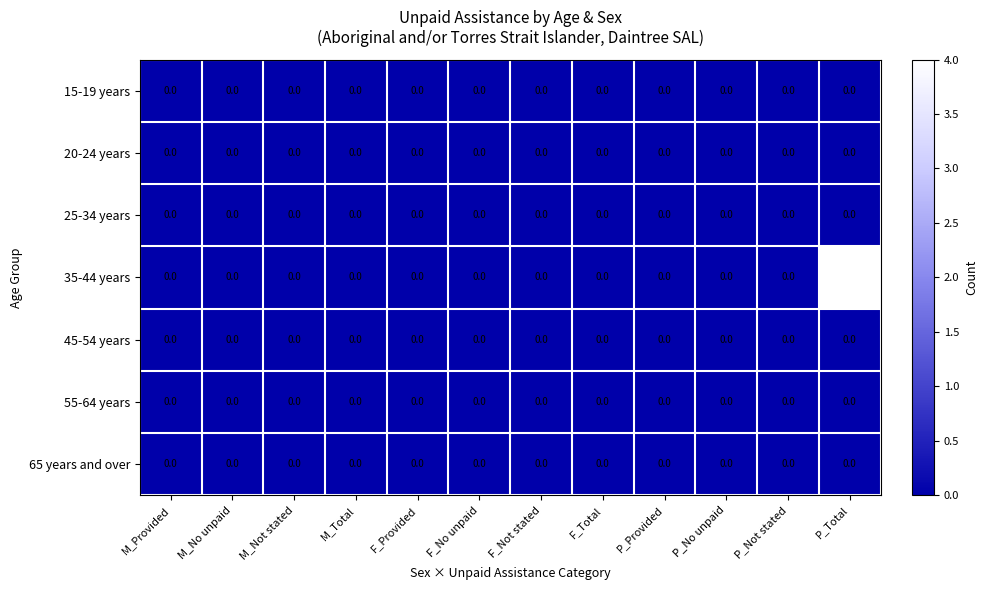

What is the greatest value displayed?

4